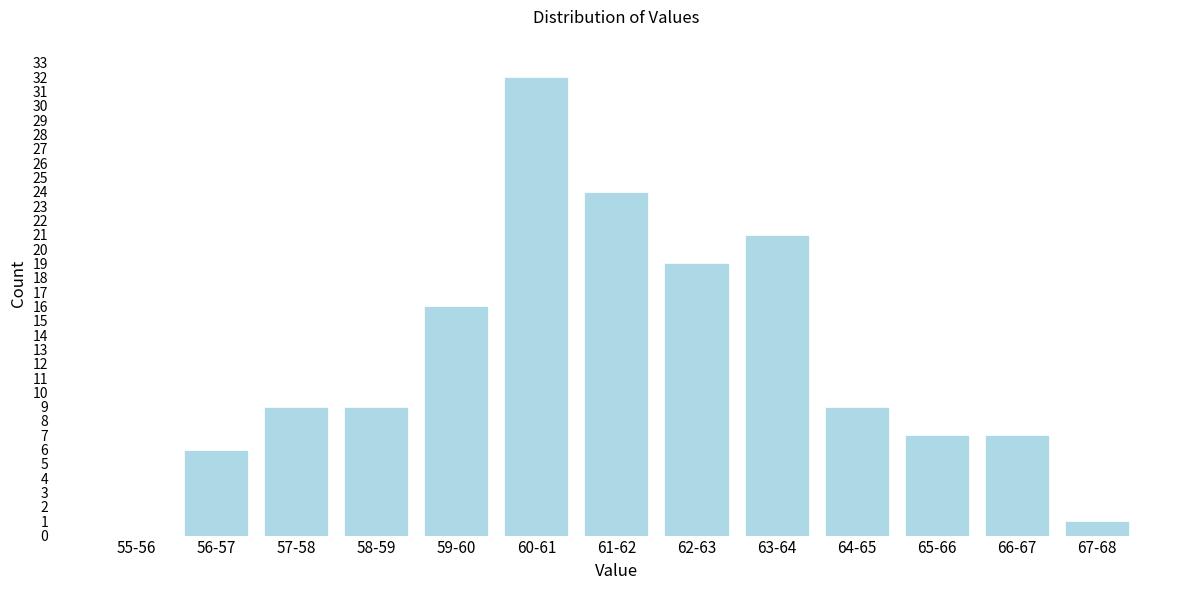

Reading right to left, what are all the values shown in this chart?

67-68=1	66-67=7	65-66=7	64-65=9	63-64=21	62-63=19	61-62=24	60-61=32	59-60=16	58-59=9	57-58=9	56-57=6	55-56=0